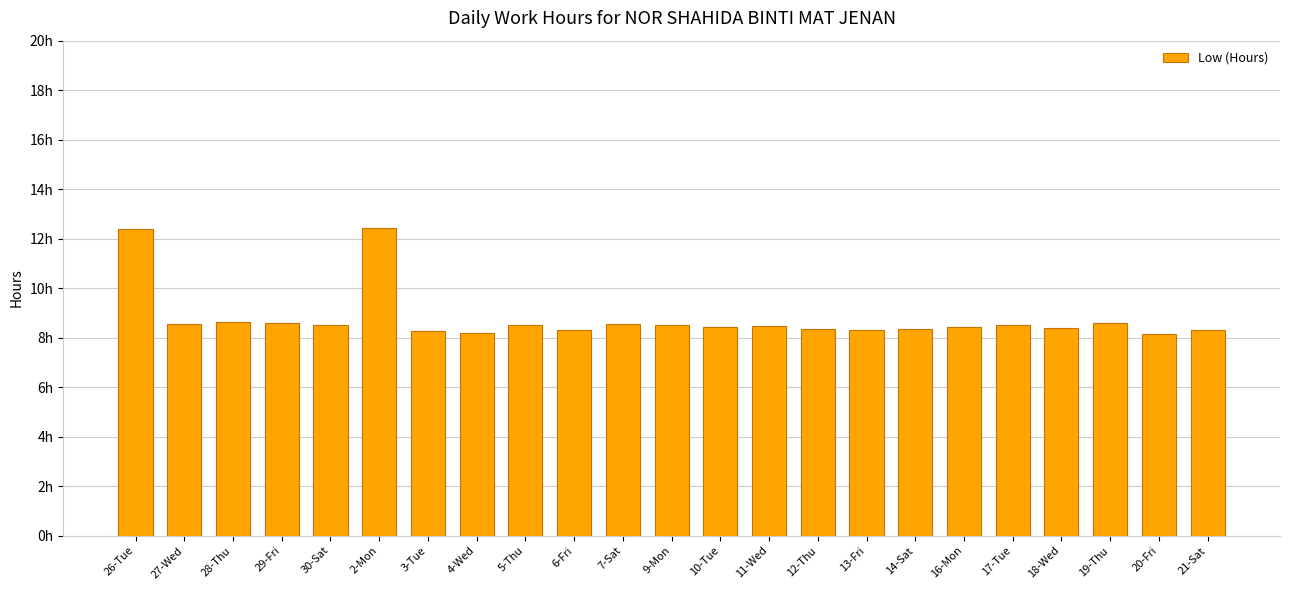

Reading right to left, list all the values displayed in this chart.

8.3	8.1	8.6	8.4	8.5	8.4	8.3	8.3	8.4	8.4	8.4	8.5	8.5	8.3	8.5	8.2	8.3	12.4	8.5	8.6	8.6	8.6	12.4